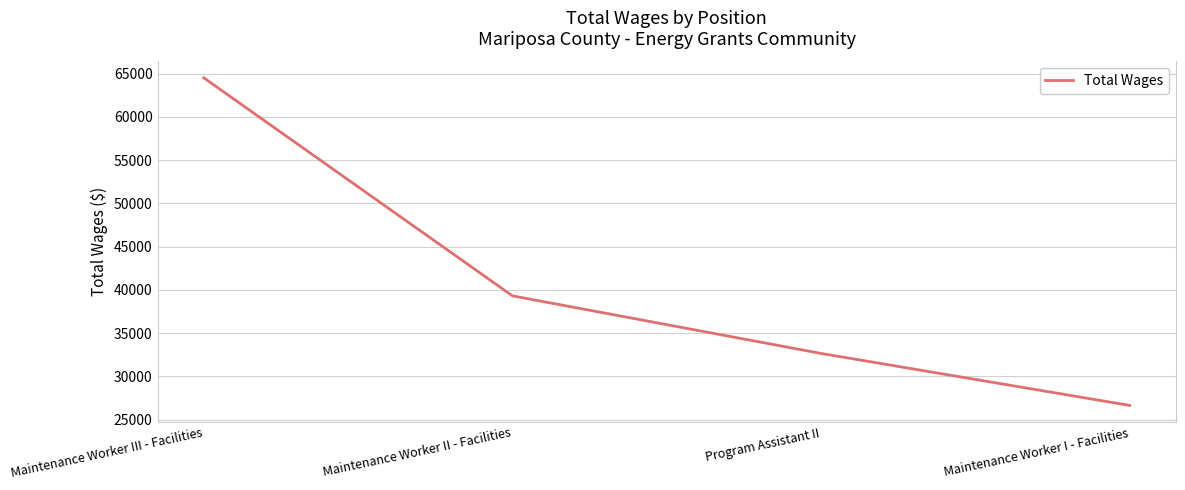

At which label does the data first exceed 39300?

Maintenance Worker III - Facilities